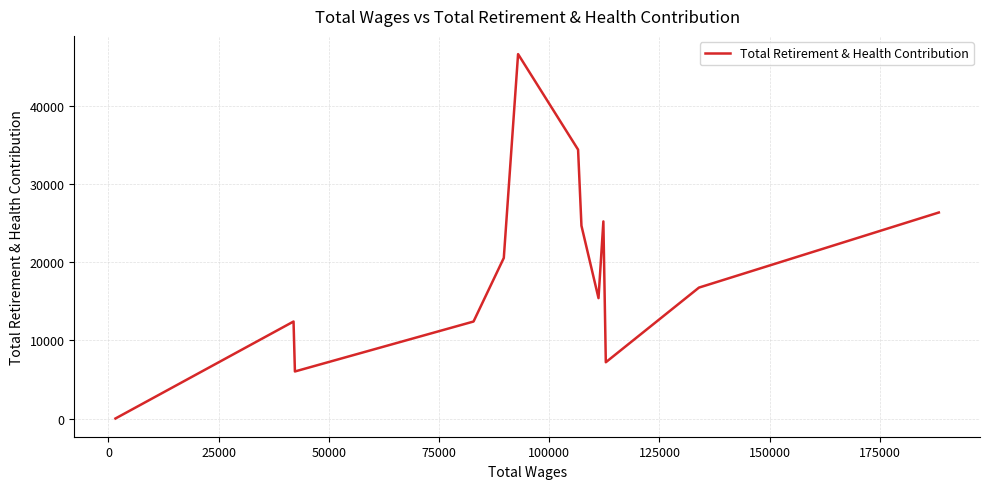

What is the sum of all values?

247937